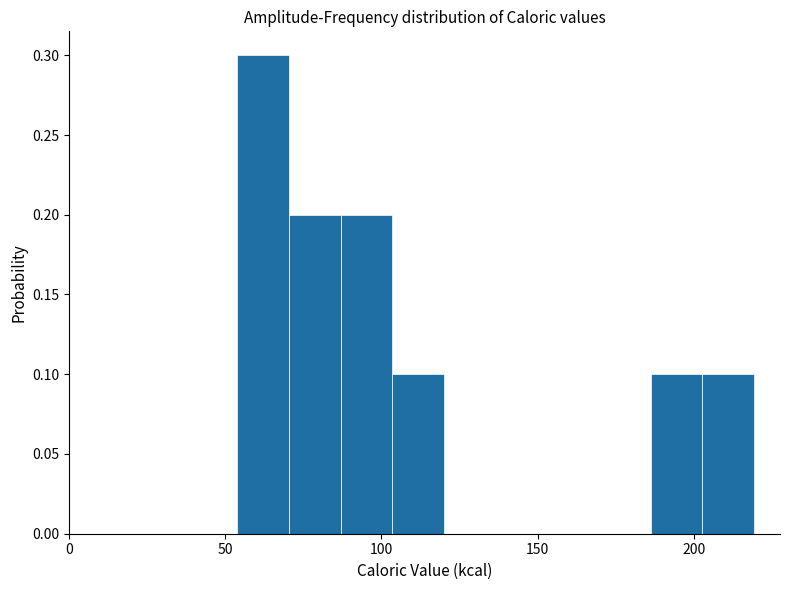

Around what value on the x-axis is the tallest bar? Give the approximate position of its centre, as read against the axis.

60